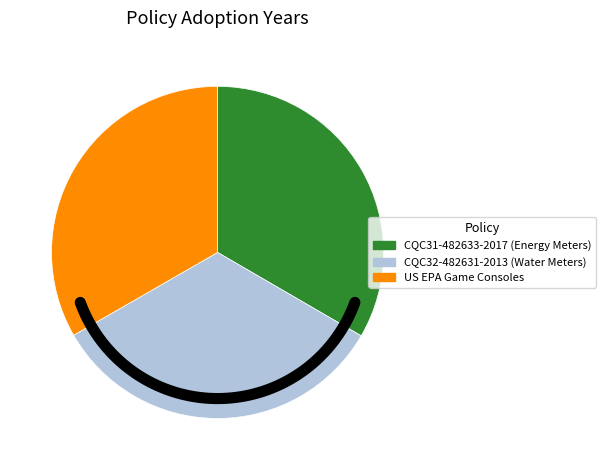

Which category has the smallest portion of the pie?

CQC32-482631-2013 (Water Meters)